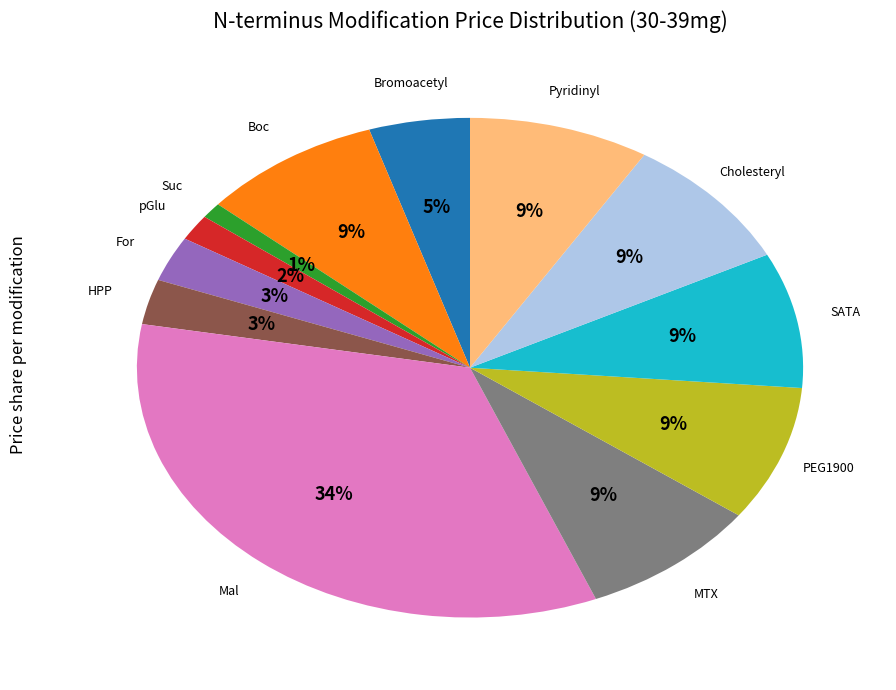

Combined, do Cholesteryl and SATA account for over 50%?

No